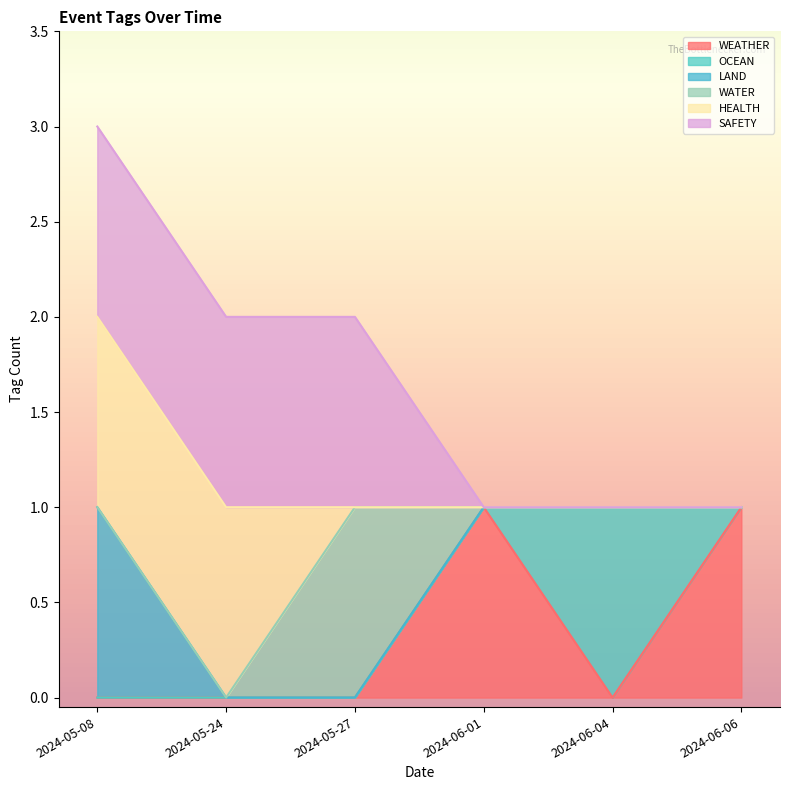

True or false: SAFETY and LAND intersect in this chart.

False